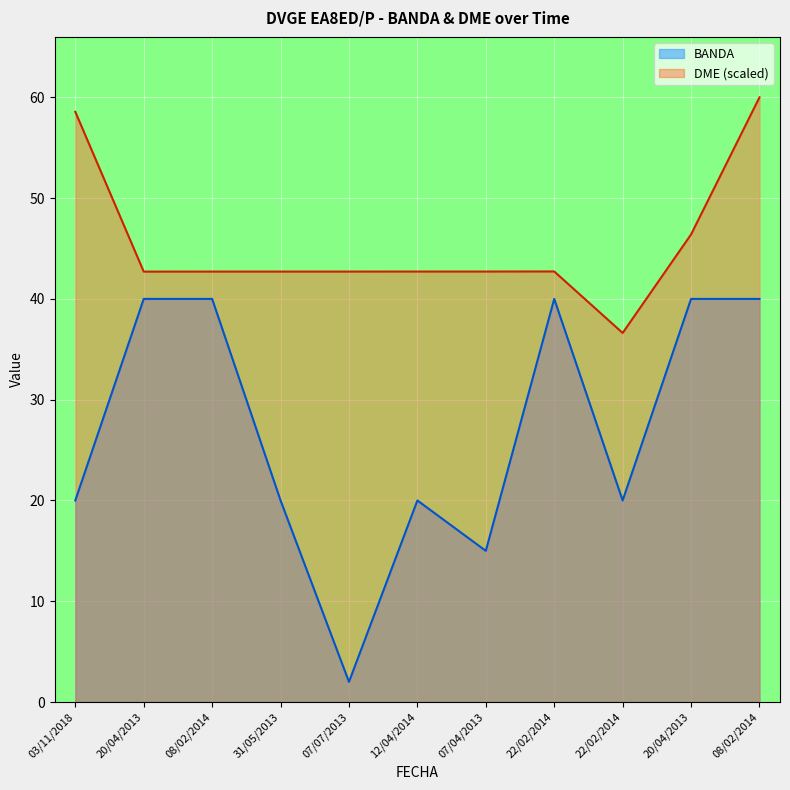

What is the value of the DME point at the 1st from the left?

58.6